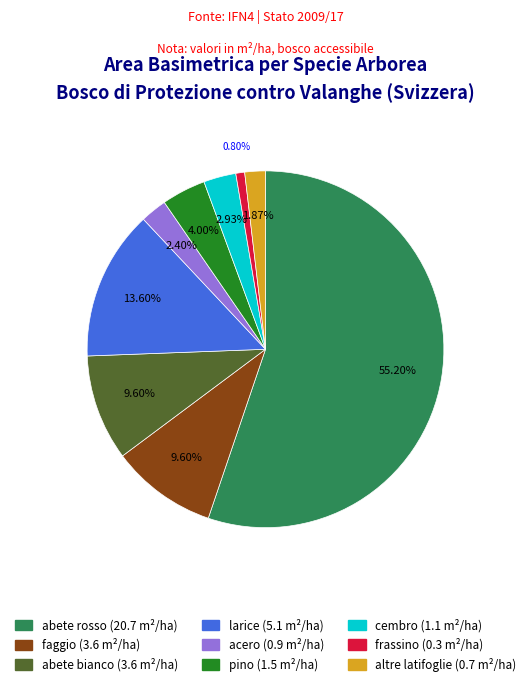

Is there a majority slice in this chart?

Yes